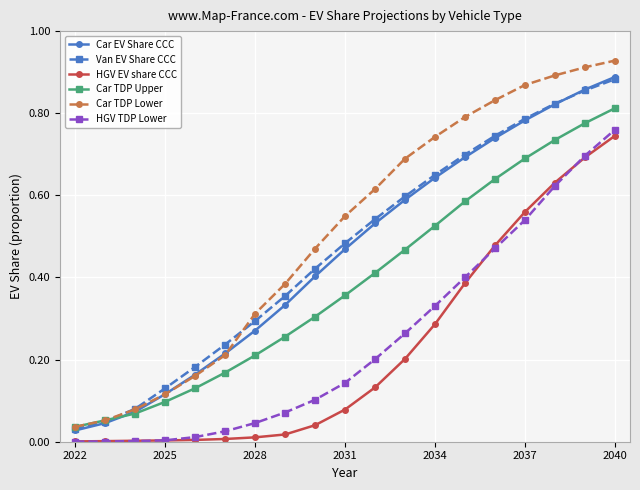

Which series has the largest total across all categories?

Car TDP Lower